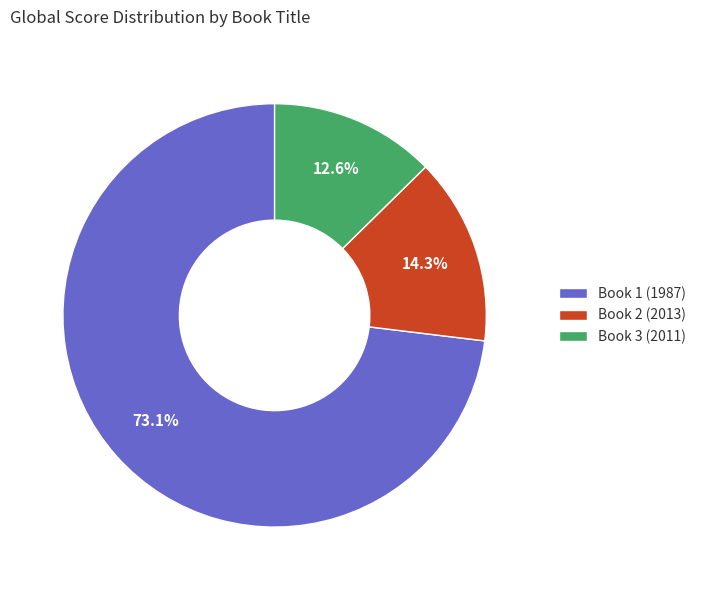

Which category accounts for the majority?

Book 1 (1987)